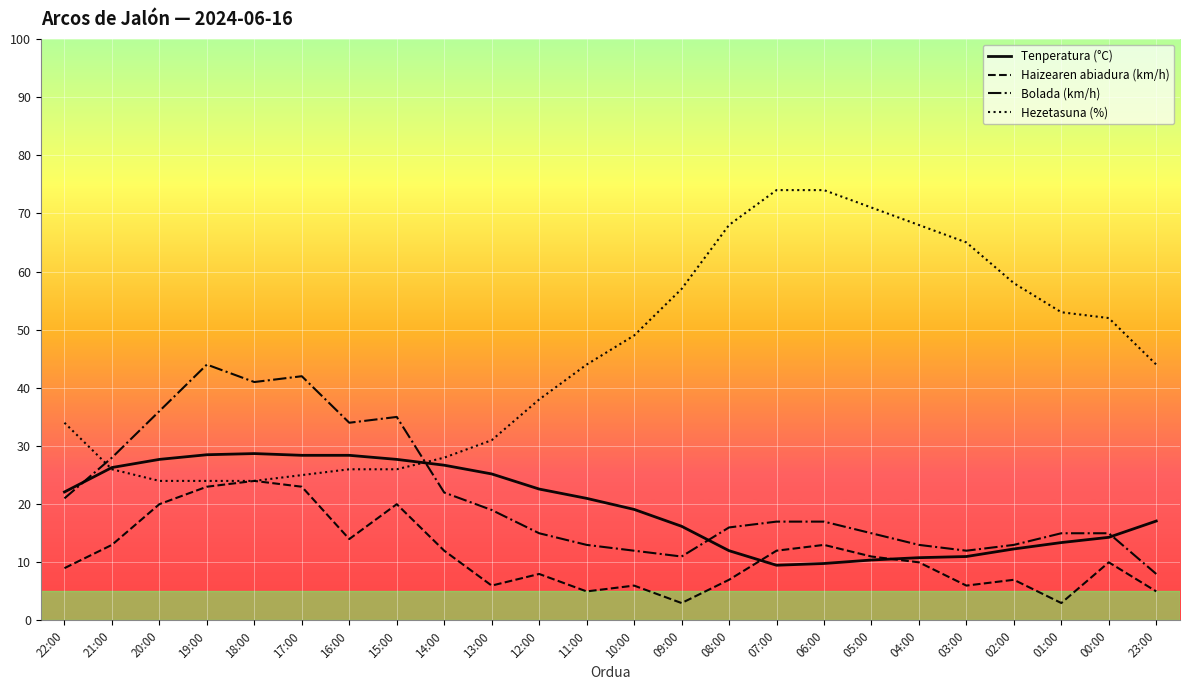

Is the value of Bolada (km/h) at 18:00 greater than the value of Tenperatura (°C) at 01:00?

Yes